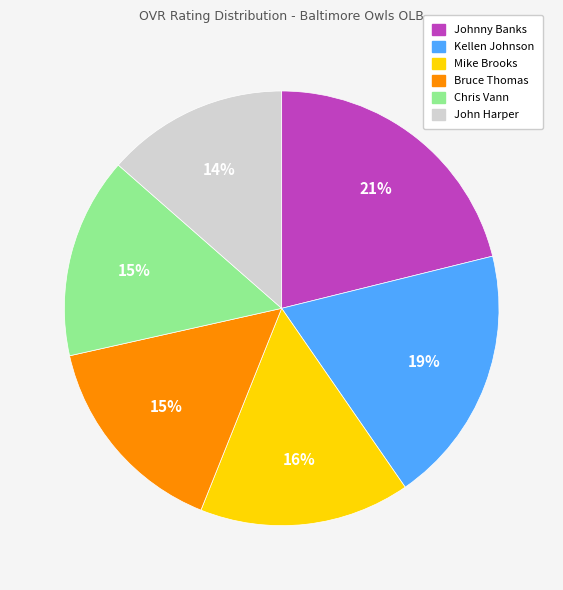

Does Mike Brooks account for over 50% of the chart?

No